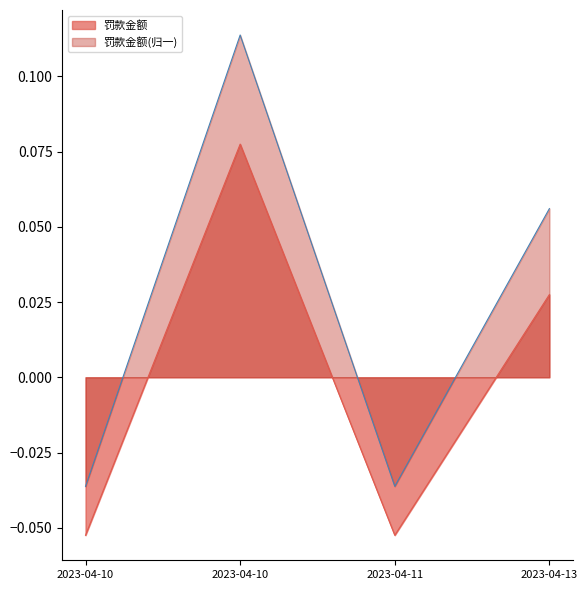

Reading left to right, transcribe all the data shown in this chart.

2023-04-10=-0.1	2023-04-10=0.1	2023-04-11=-0.1	2023-04-13=0.0